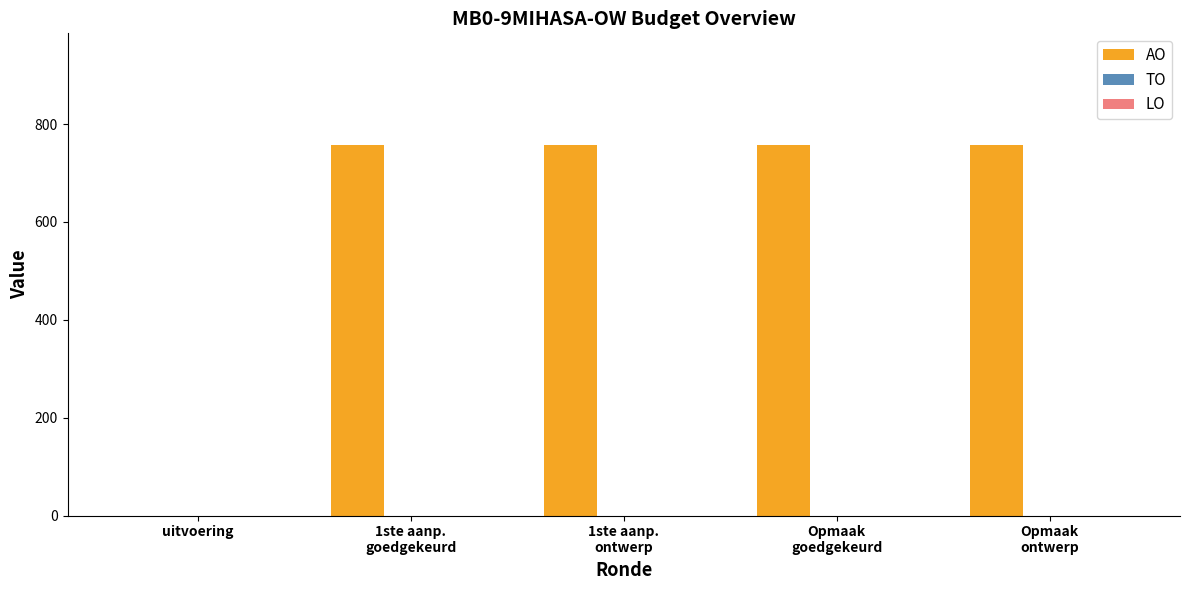

Is it true that the value at uitvoering is 0?

True